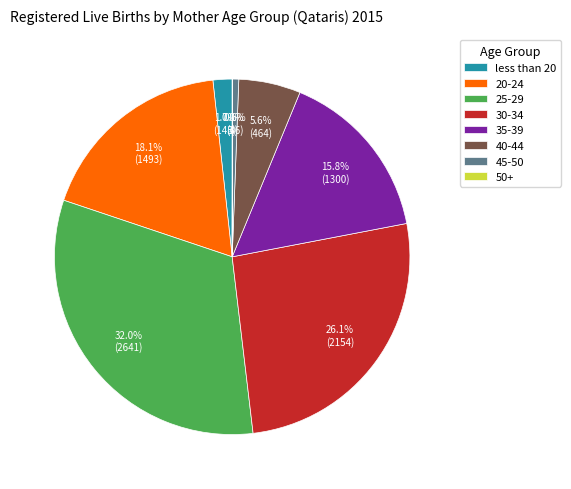

Which has a higher value, 35-39 or 30-34?

30-34